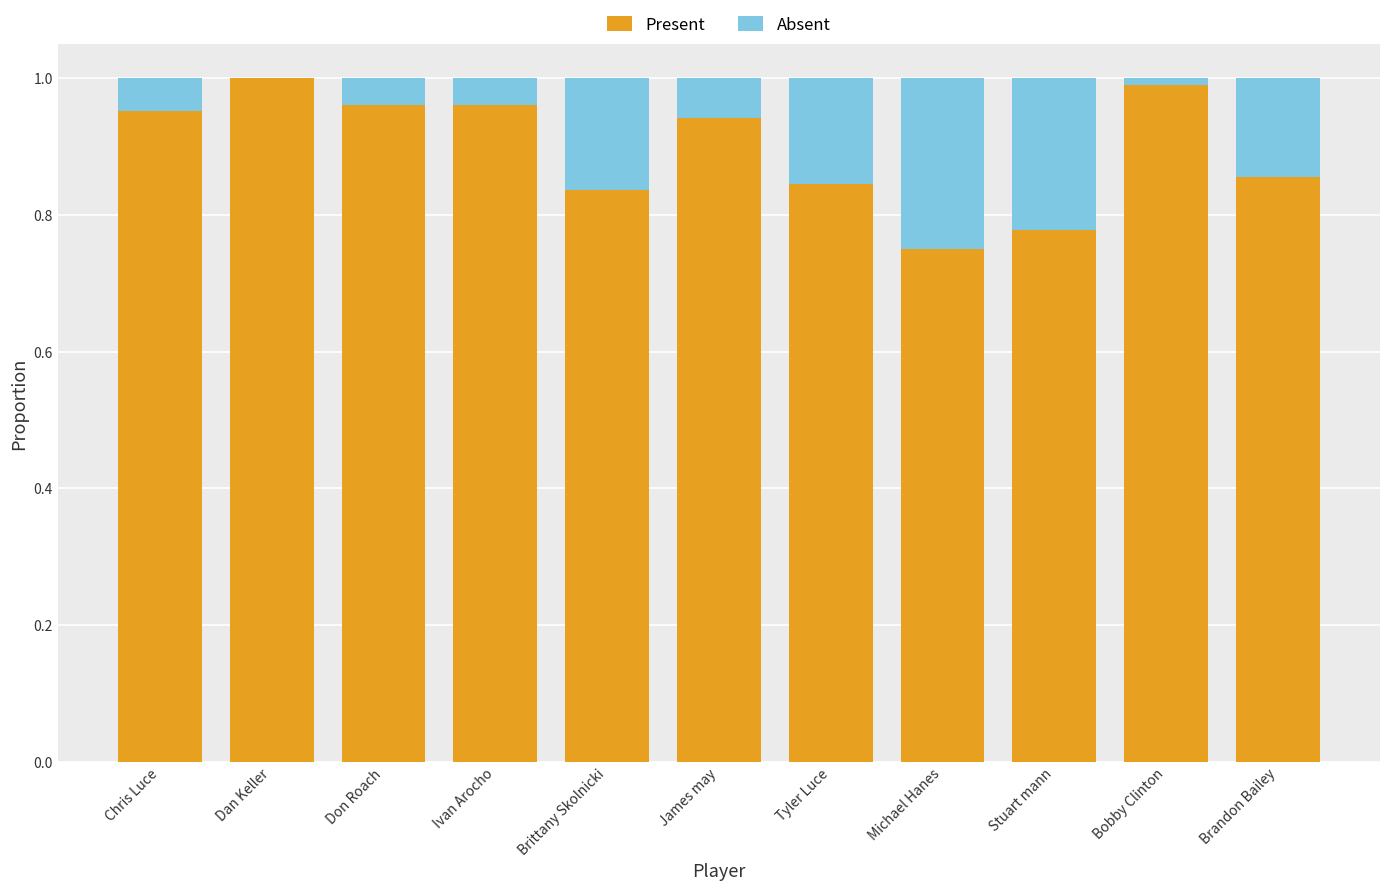

Is it true that Present equals 1.0 at Don Roach?

True